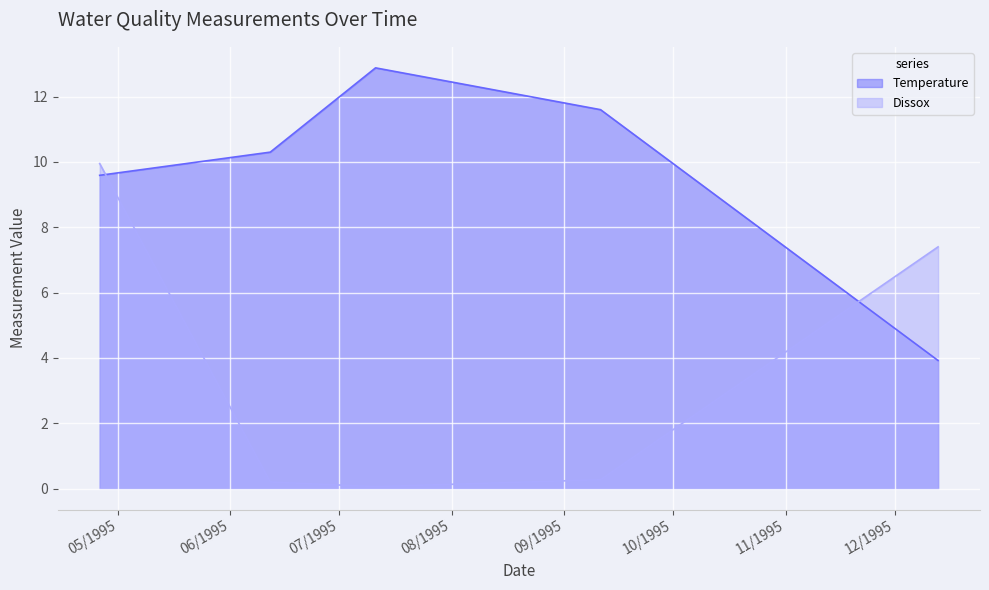

What is the label of the 4th point from the left?

09/11/1995